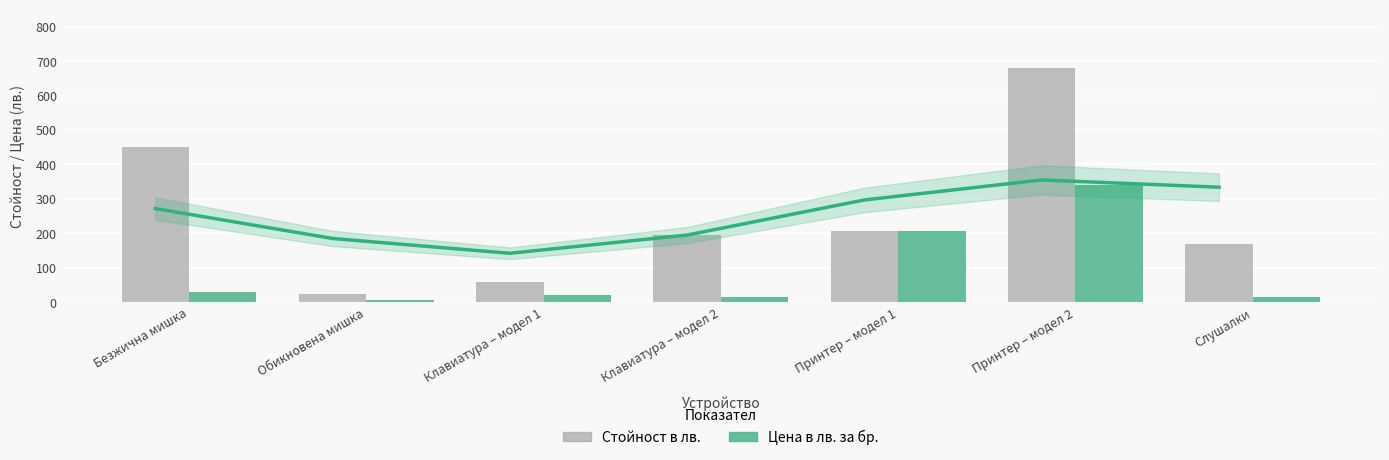

What are all the series names shown in the legend?

Стойност в лв., Цена в лв. за бр.